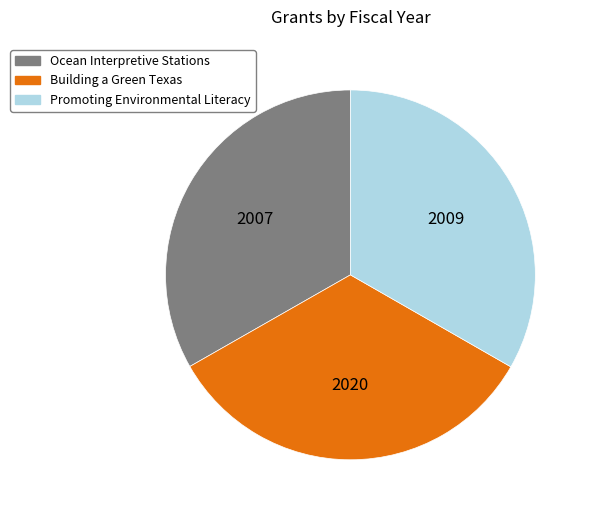

Approximately how many times larger is the value at Promoting Environmental Literacy compared to Building a Green Texas?

1.0